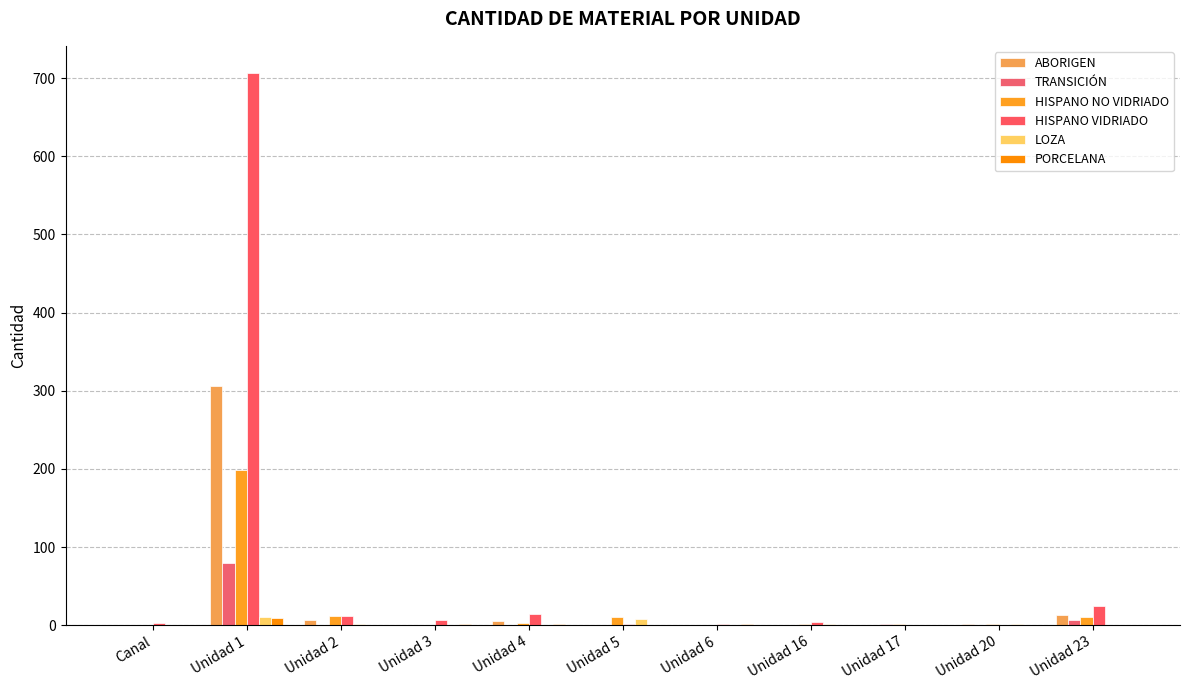

How many data points does each series have?

11